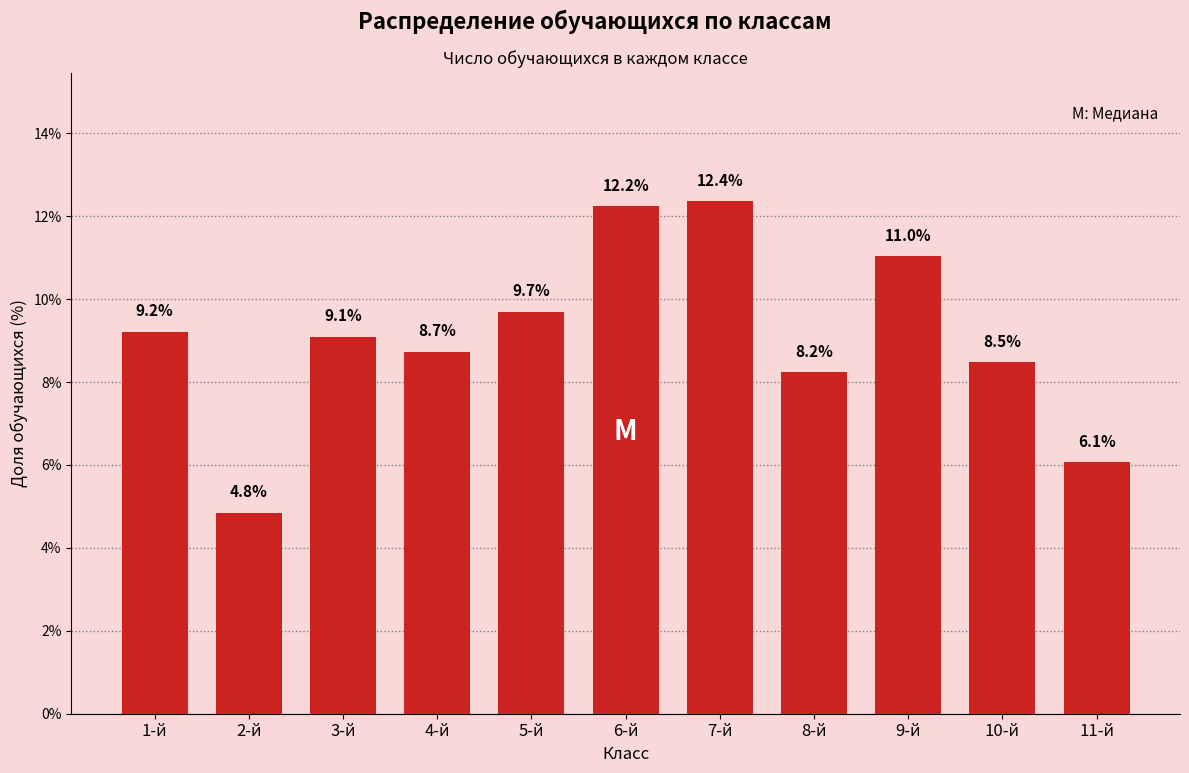

Reading left to right, what are all the values shown in this chart?

1-й=9.2	2-й=4.8	3-й=9.1	4-й=8.7	5-й=9.7	6-й=12.2	7-й=12.4	8-й=8.2	9-й=11.0	10-й=8.5	11-й=6.1